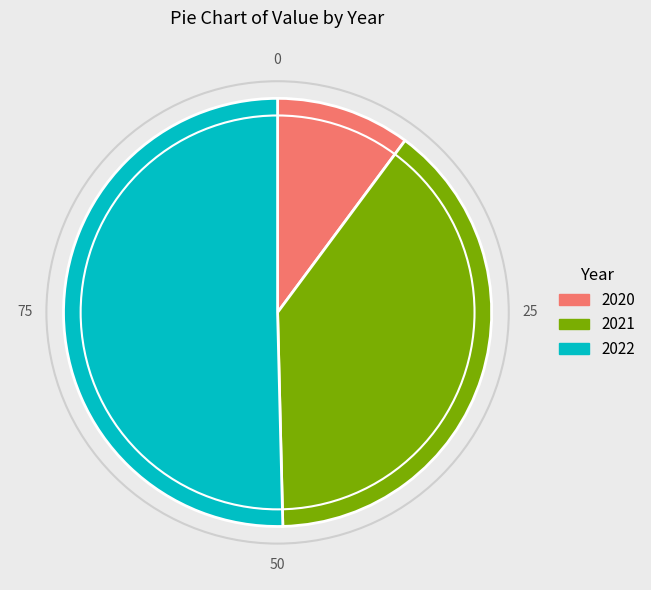

Combined, do 2022 and 2020 account for over 50%?

Yes